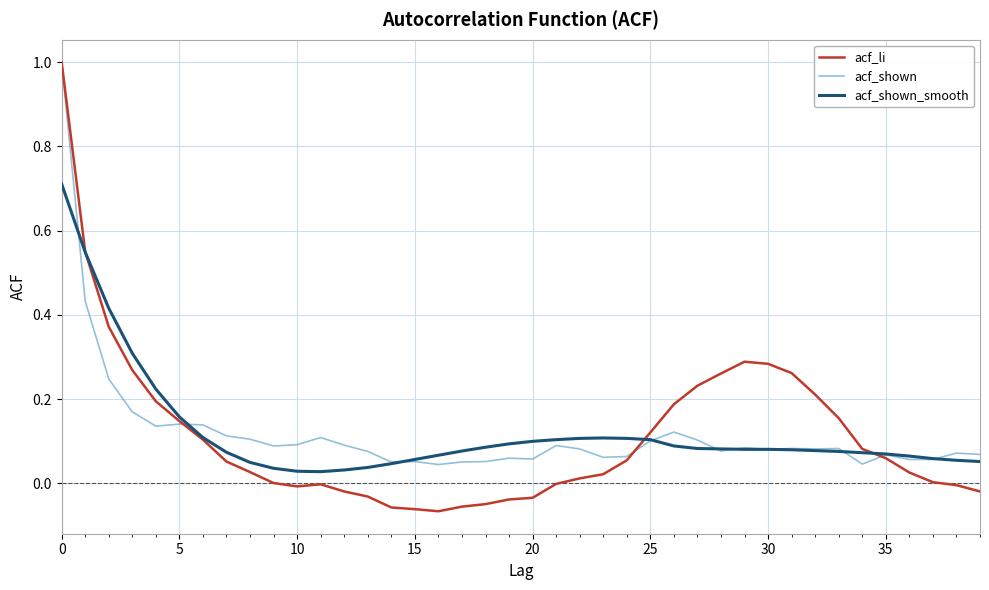

What is the maximum value for acf_li?

1.0